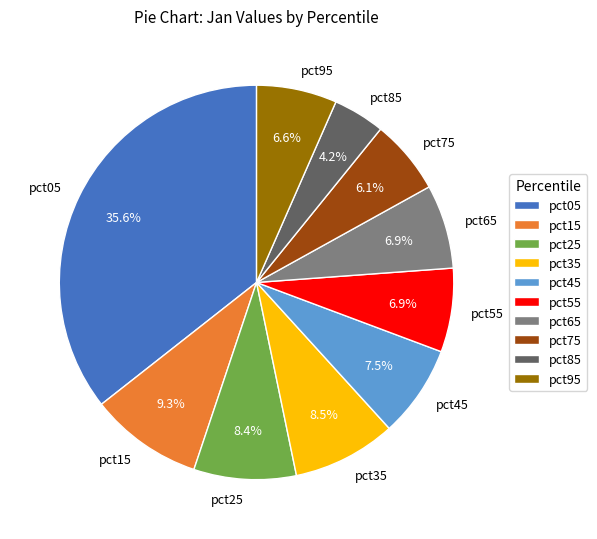

To the nearest percent, what is the average slice percentage?

10%